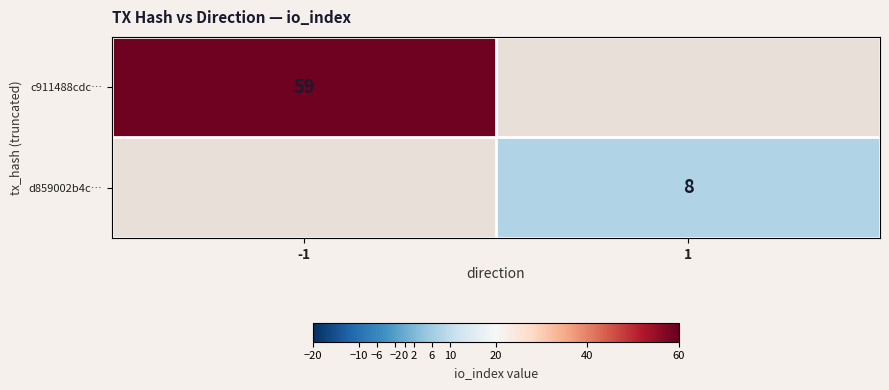

At which category does the chart reach its minimum across all series?

1